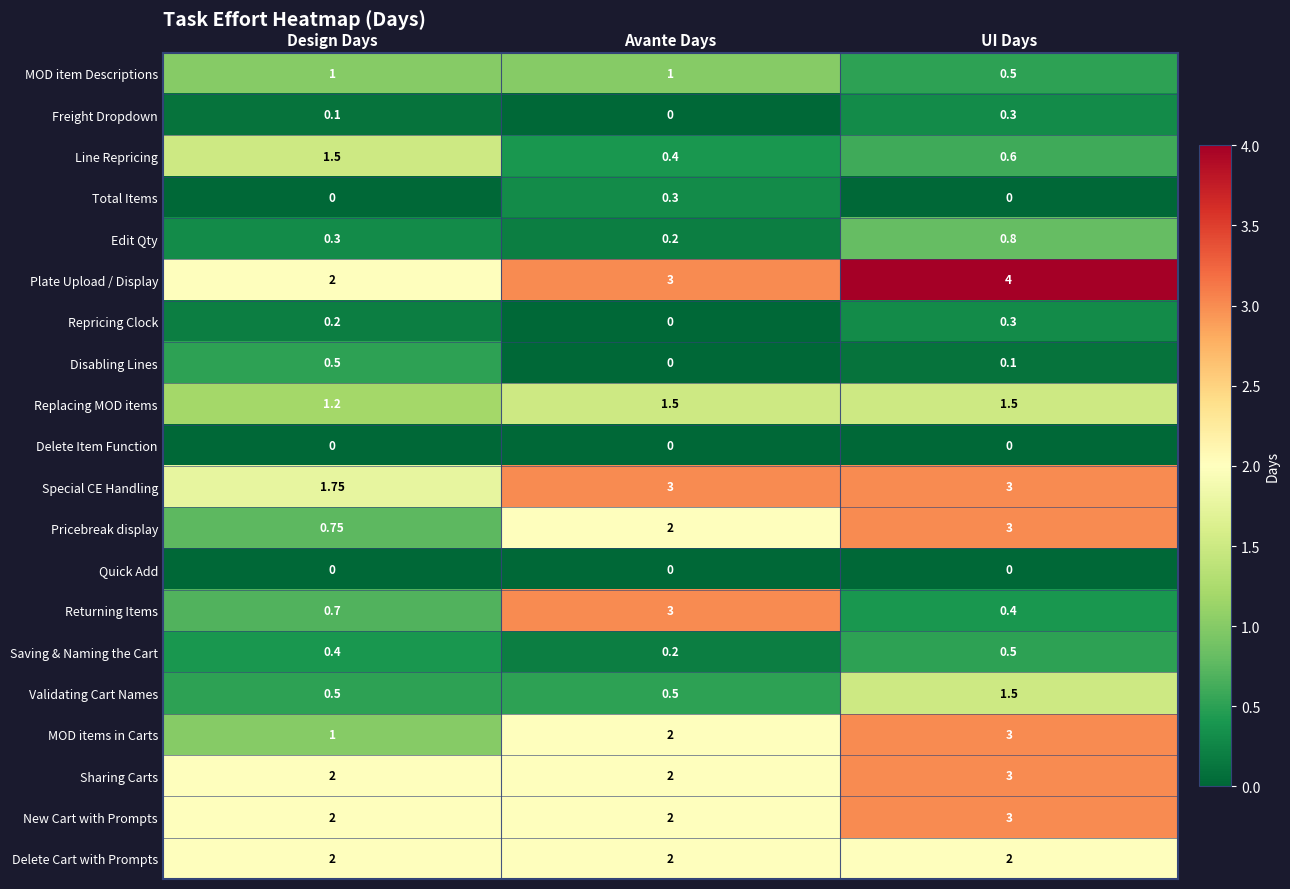

Which series has the largest total across all categories?

Plate Upload / Display